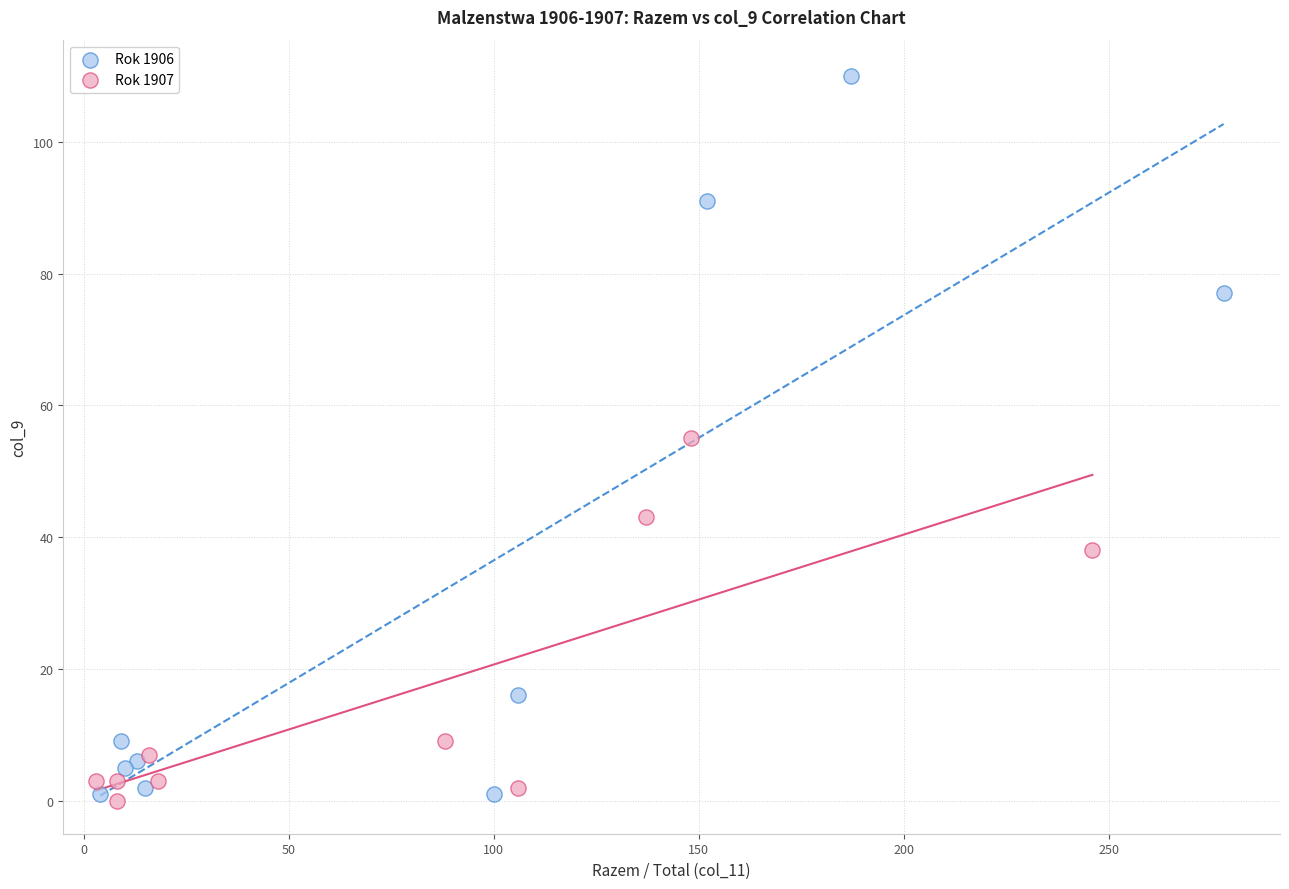

What are all the series names shown in the legend?

Rok 1906, Rok 1907